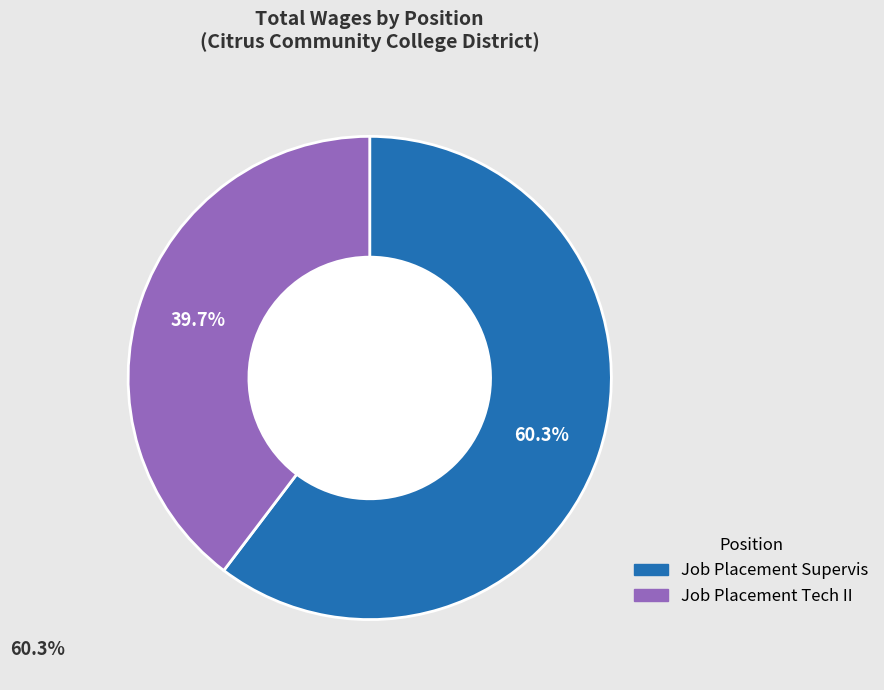

How many segments does this pie chart have?

2